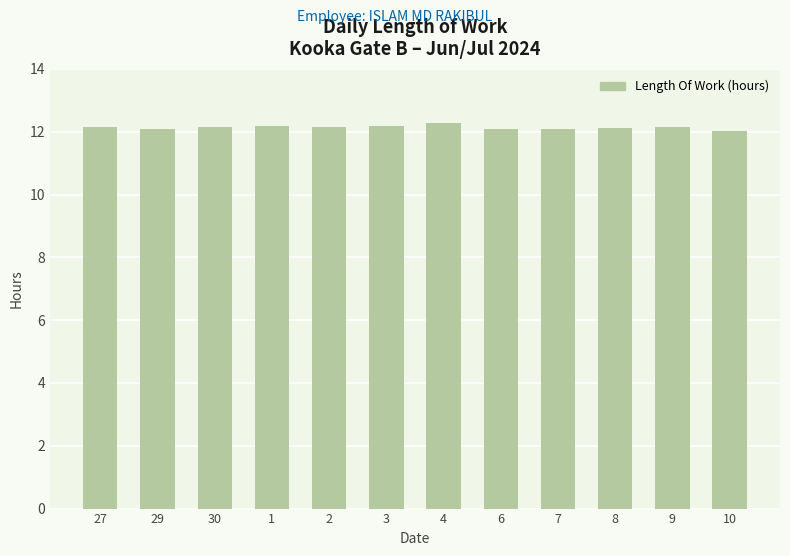

What is the greatest value displayed?

12.3